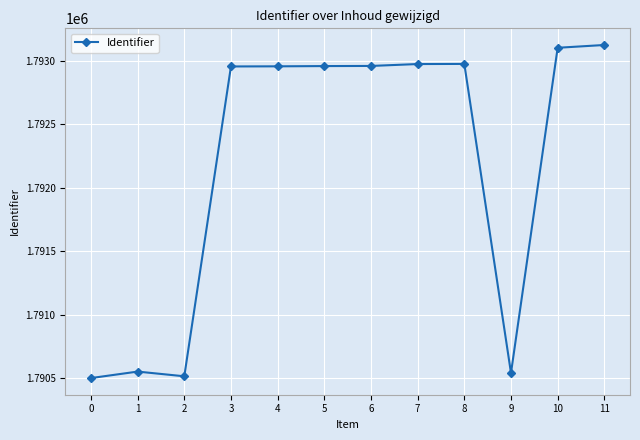

True or false: the data shows 2892079 at 0.

False